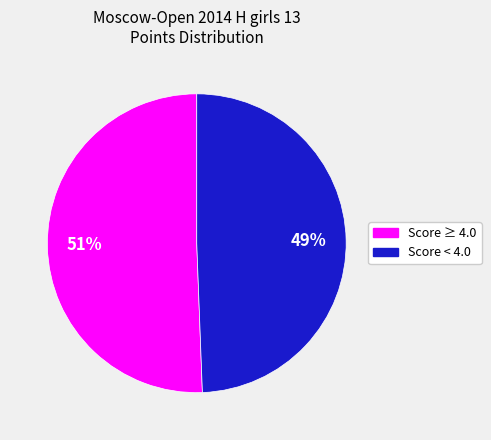

To the nearest percent, what is the average slice percentage?

50%